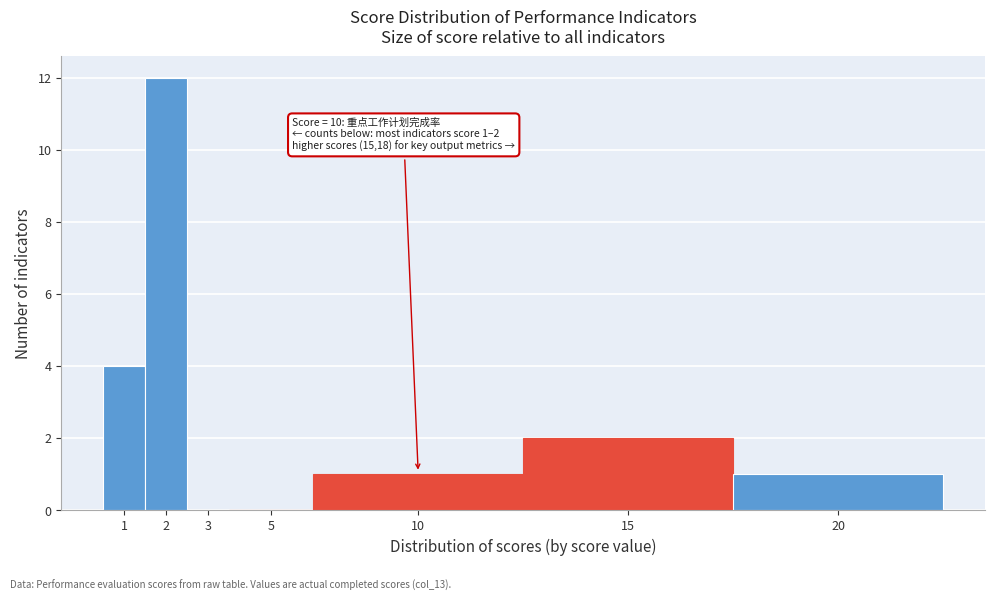

Reading right to left, extract all data points from this chart.

20=1	15=2	10=1	5=0	3=0	2=12	1=4